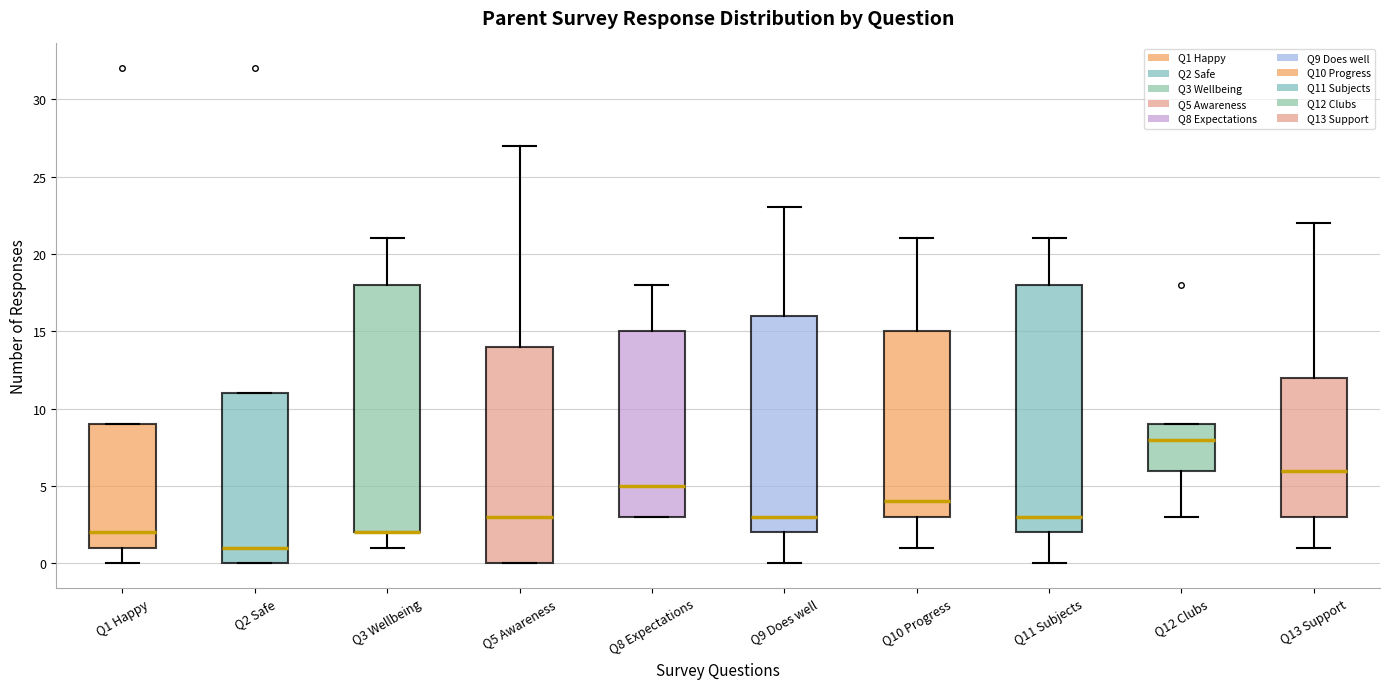

Where is the upper edge of the box for Q3 Wellbeing on the y-axis? The values are not printed on the chart, so give them approximately, as read against the axis.

18